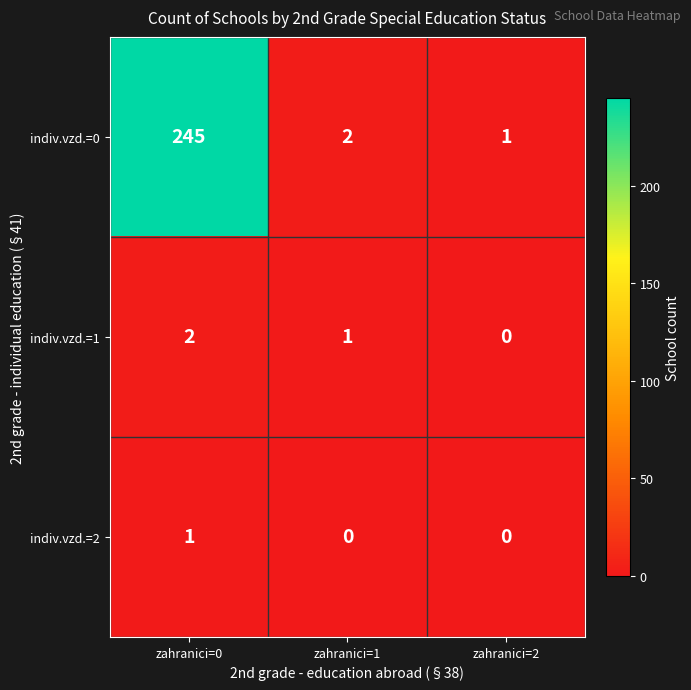

Which series has the widest spread of values?

indiv.vzd.=0